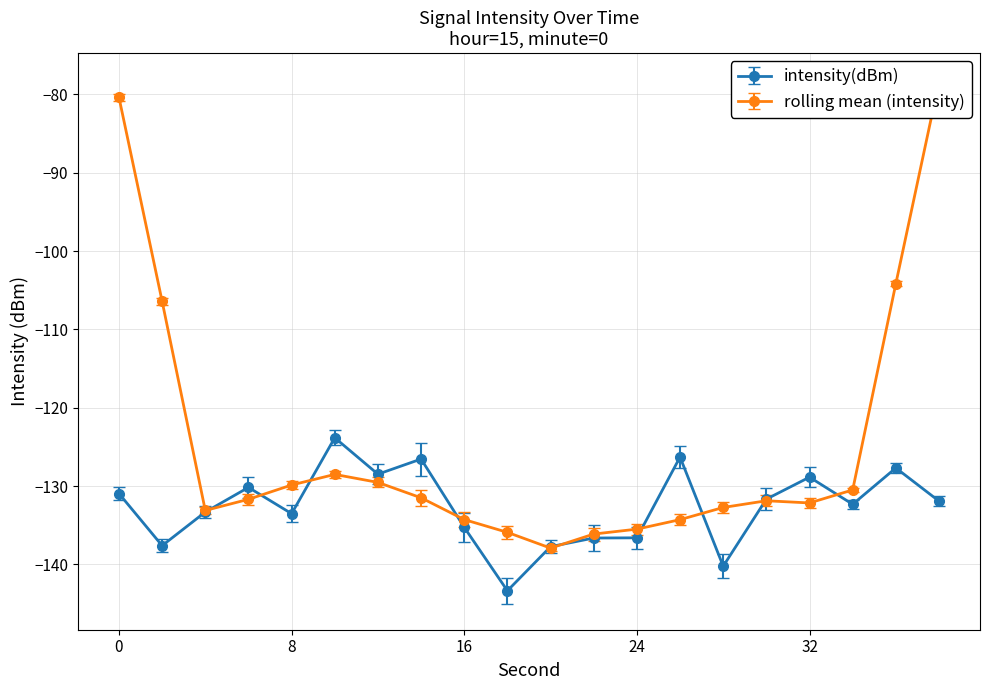

Which category has the lowest value across all series?

18